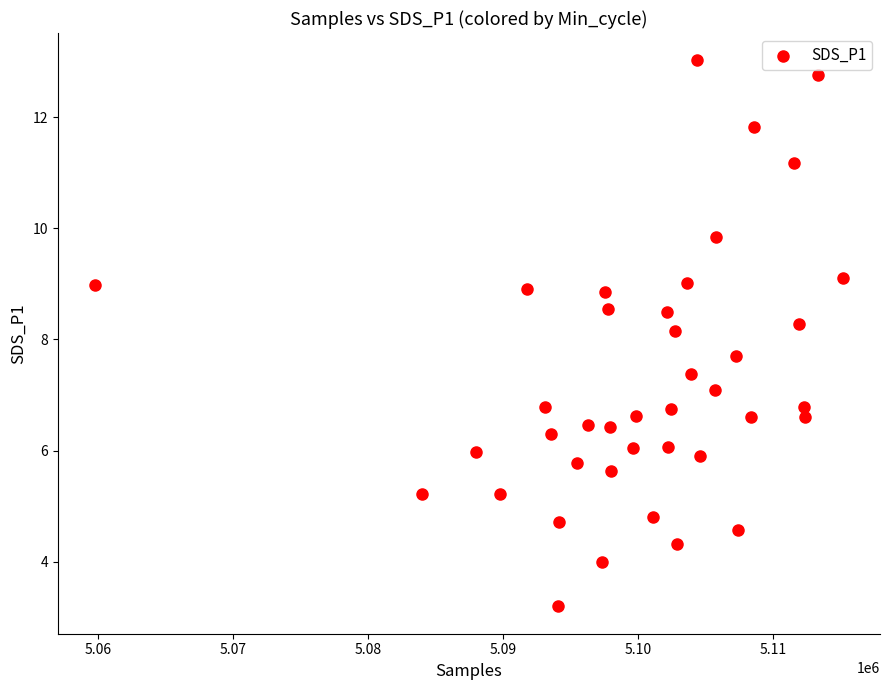

What is the range of Y values (max minus min)?

9.8